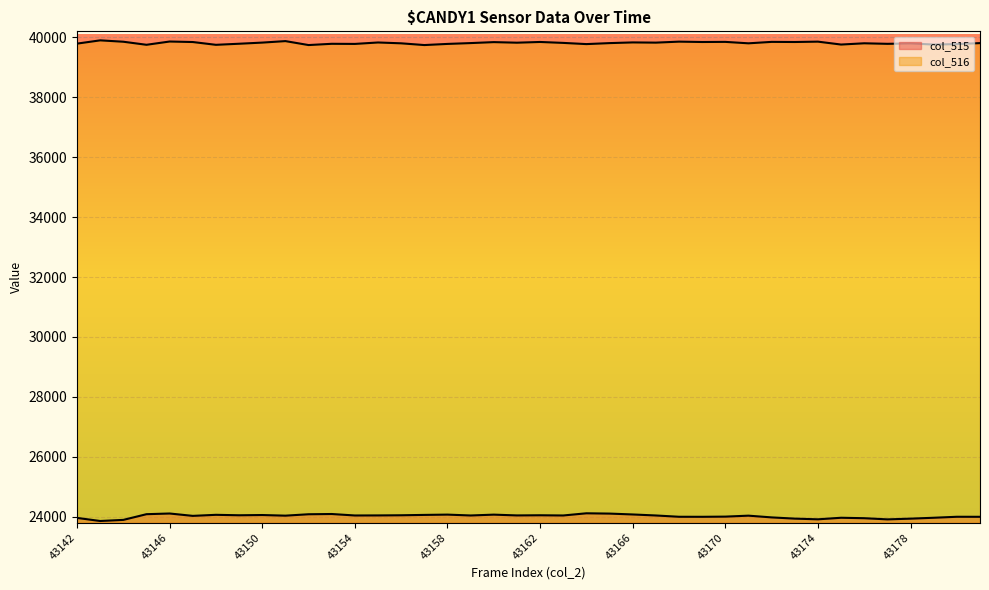

True or false: col_516 and col_515 intersect in this chart.

False